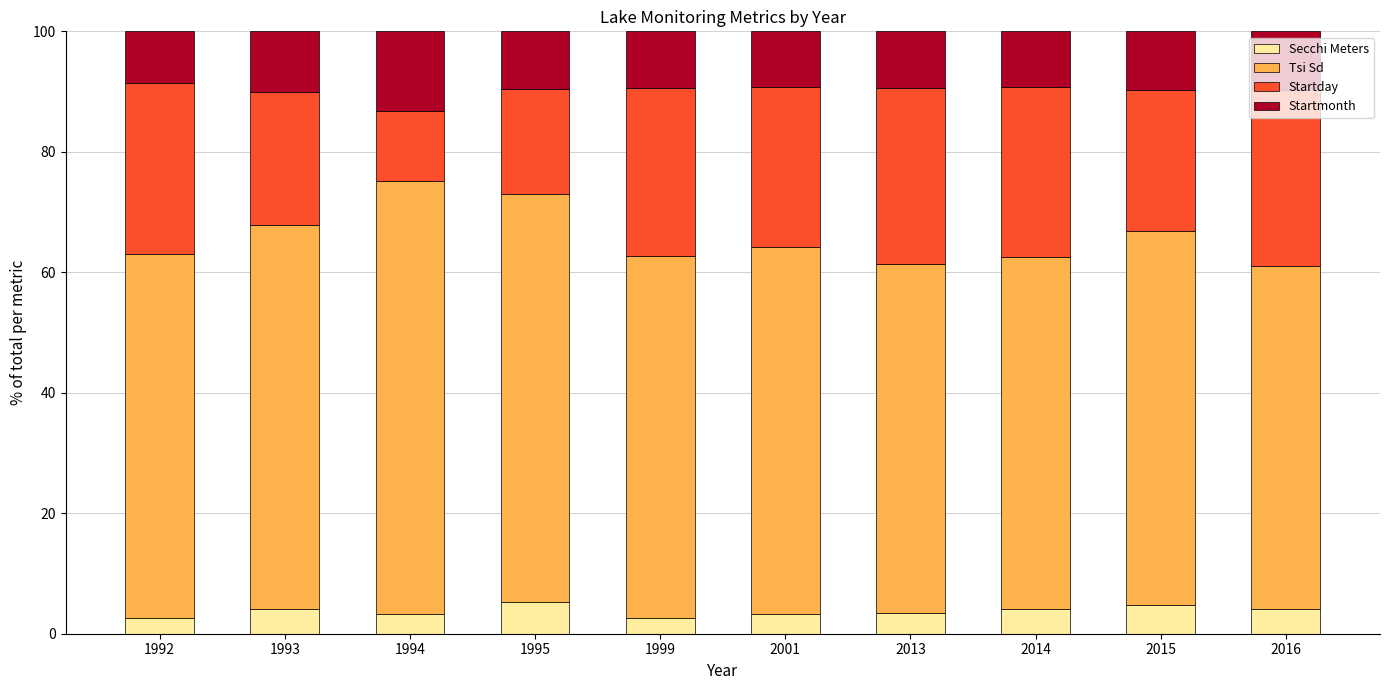

What is the lowest value of the Secchi Meters series?

2.6